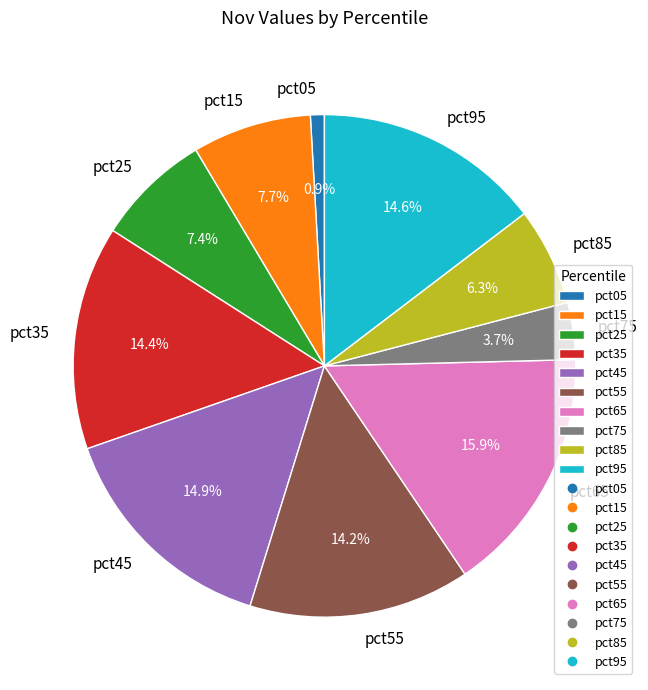

How many slices are in this pie chart?

10